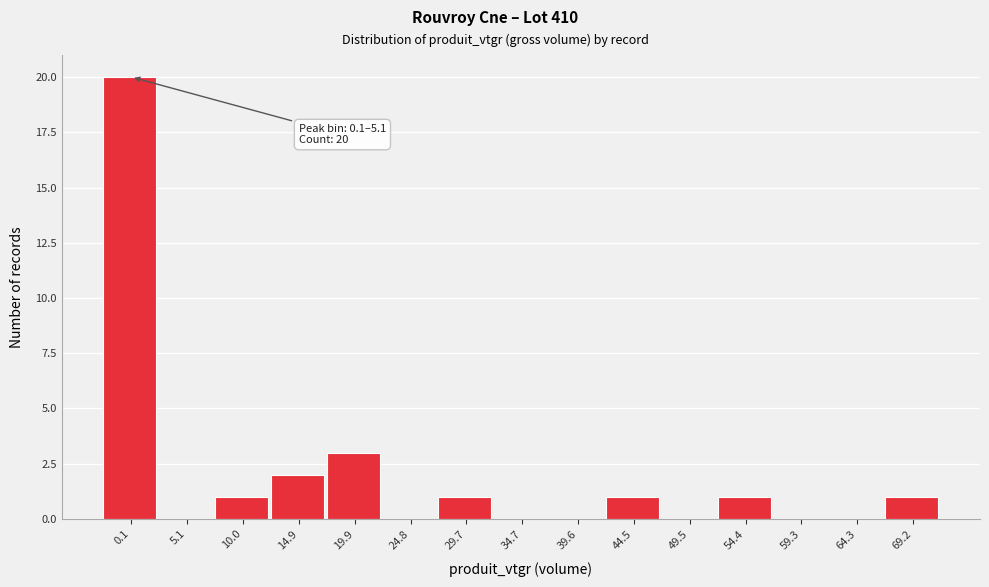

Reading right to left, list all the values displayed in this chart.

69.2=1	64.3=0	59.3=0	54.4=1	49.5=0	44.5=1	39.6=0	34.7=0	29.7=1	24.8=0	19.9=3	14.9=2	10.0=1	5.1=0	0.1=20